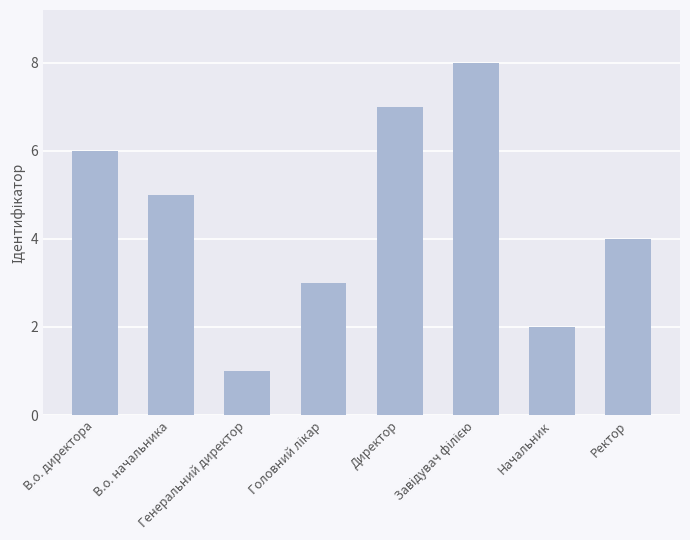

What is the greatest value displayed?

8